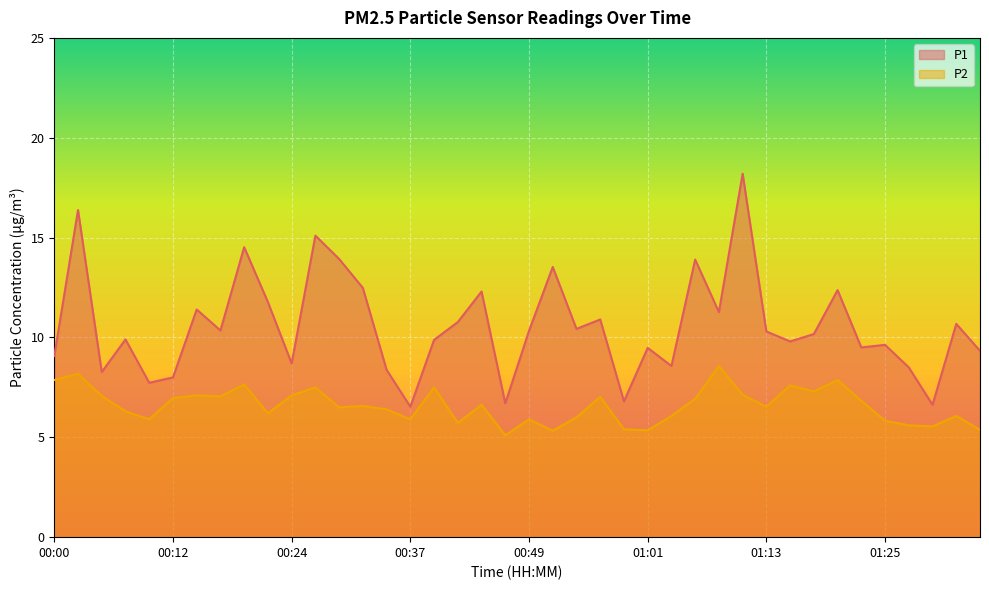

Between 00:29 and 01:11, which series saw the biggest shift?

P1